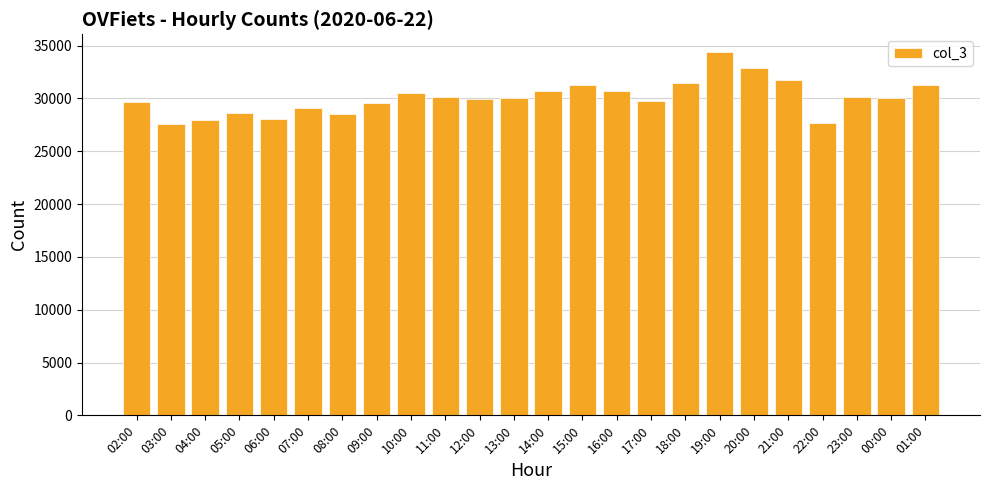

Approximately how many times larger is the value at 03:00 compared to 16:00?

0.9